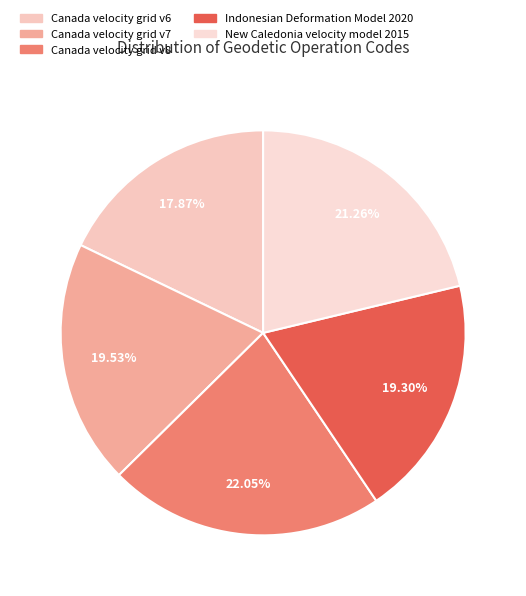

The Indonesian Deformation Model 2020 slice represents 11% of the pie. True or false?

False